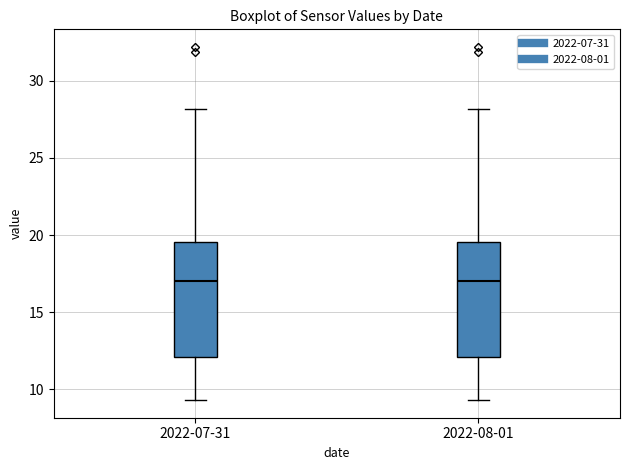

Reading left to right, read every box against the y-axis: the position of its median line, the range the box covers, and the ends of its whiskers. The values are not printed on the chart, so give them approximately, as read against the axis.

2022-07-31: median 17.0, box 12.0 to 19.5, whiskers 9.5 to 28.0
2022-08-01: median 17.0, box 12.0 to 19.5, whiskers 9.5 to 28.0